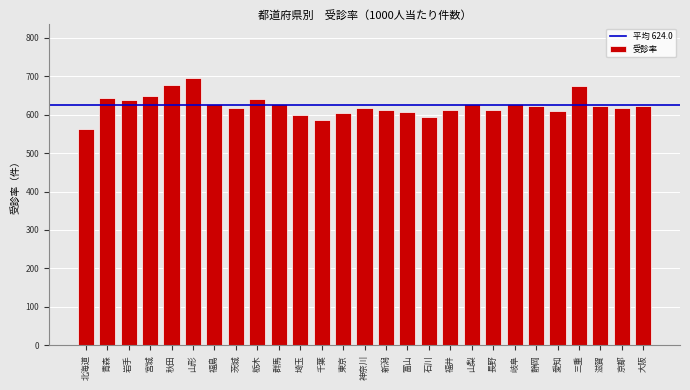

Which category has the lowest value across all series?

北海道